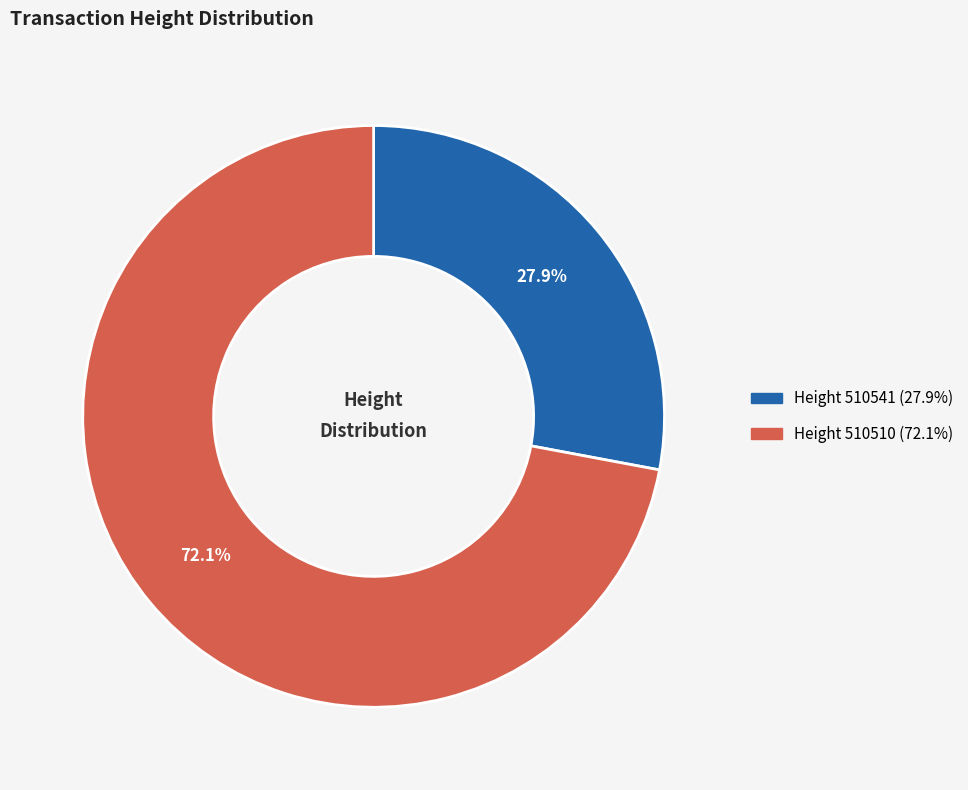

Does any single category account for the majority?

Yes